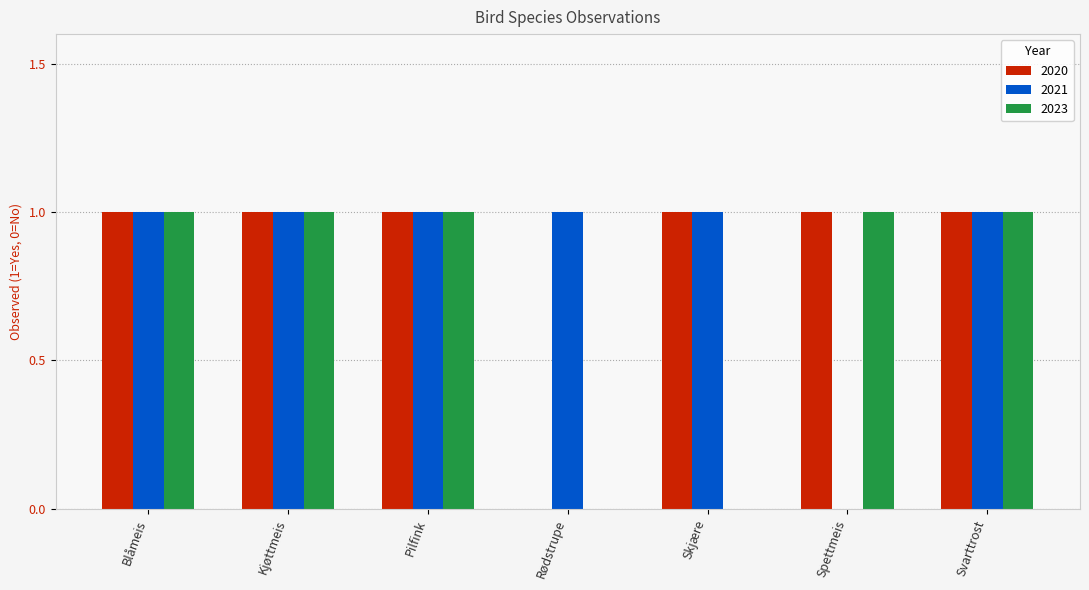

True or false: 2021 has a value of 1 at Pilfink.

True